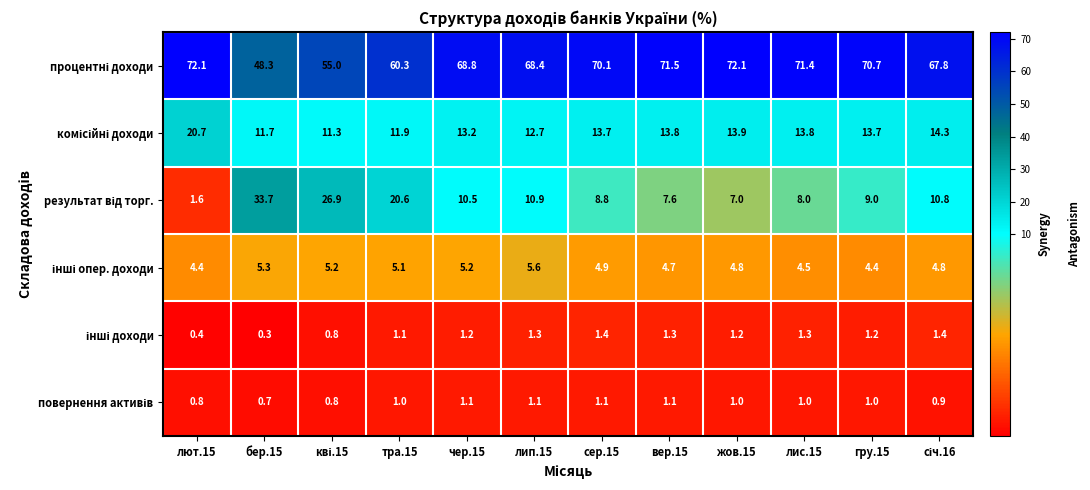

What is the spread (max minus min) of values at гру.15?

69.7